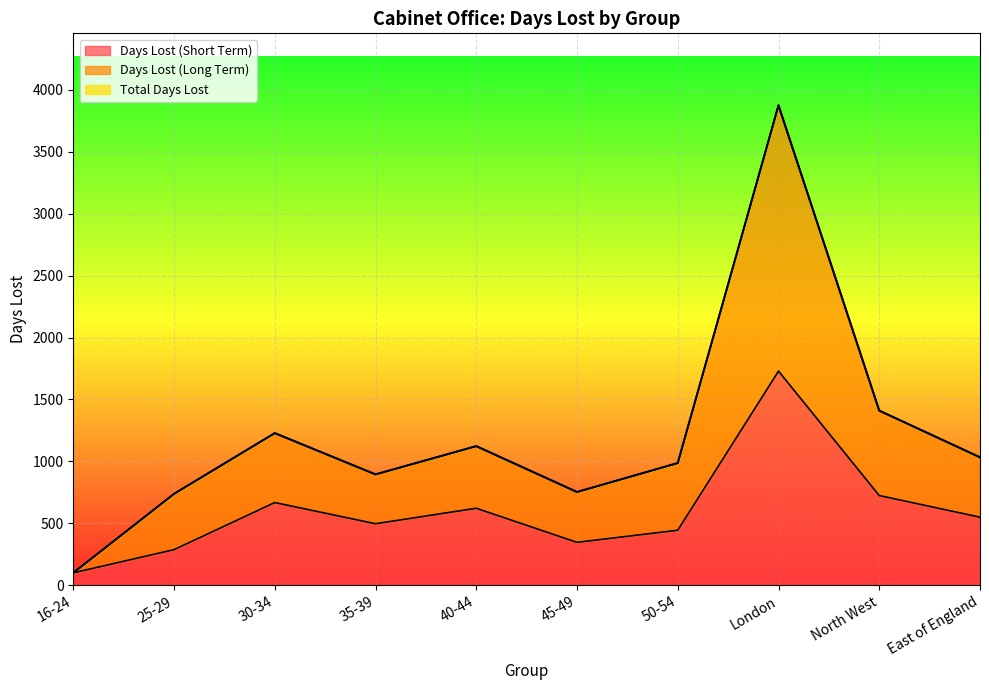

How many interior local peaks does the Days Lost (Long Term) series have?

3